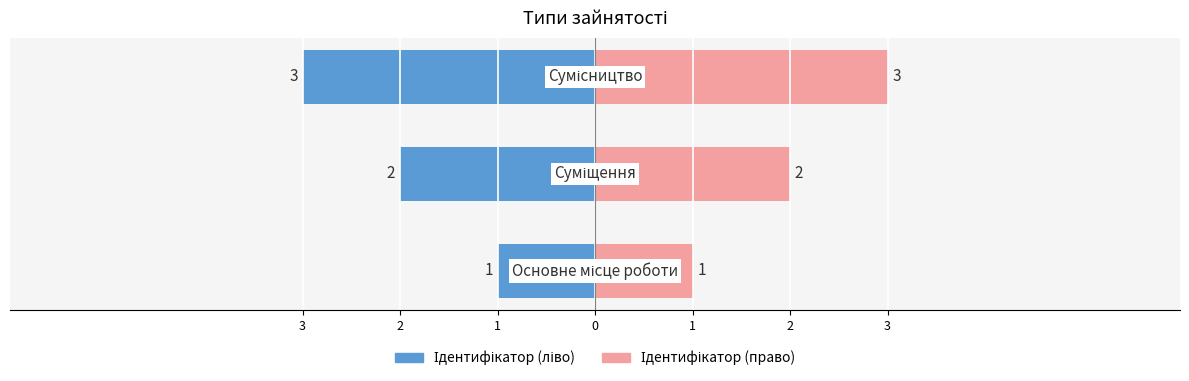

What is the spread (max minus min) of values at 1?

6